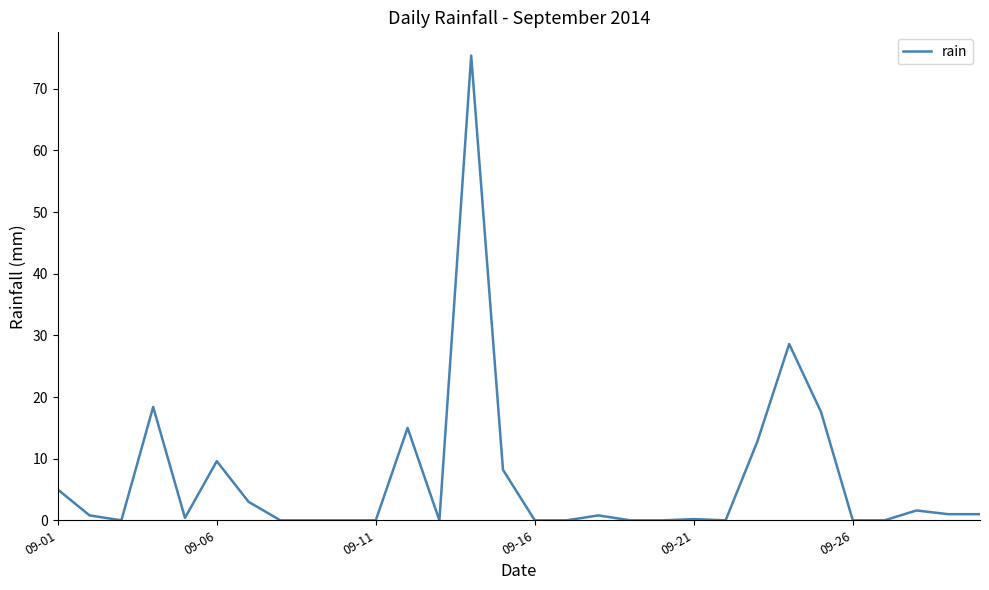

What is the difference between the maximum and minimum values?

75.4